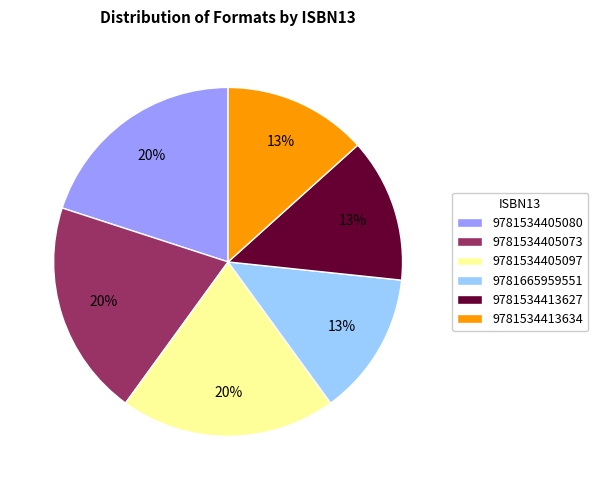

Is there any slice that represents more than half of the pie?

No